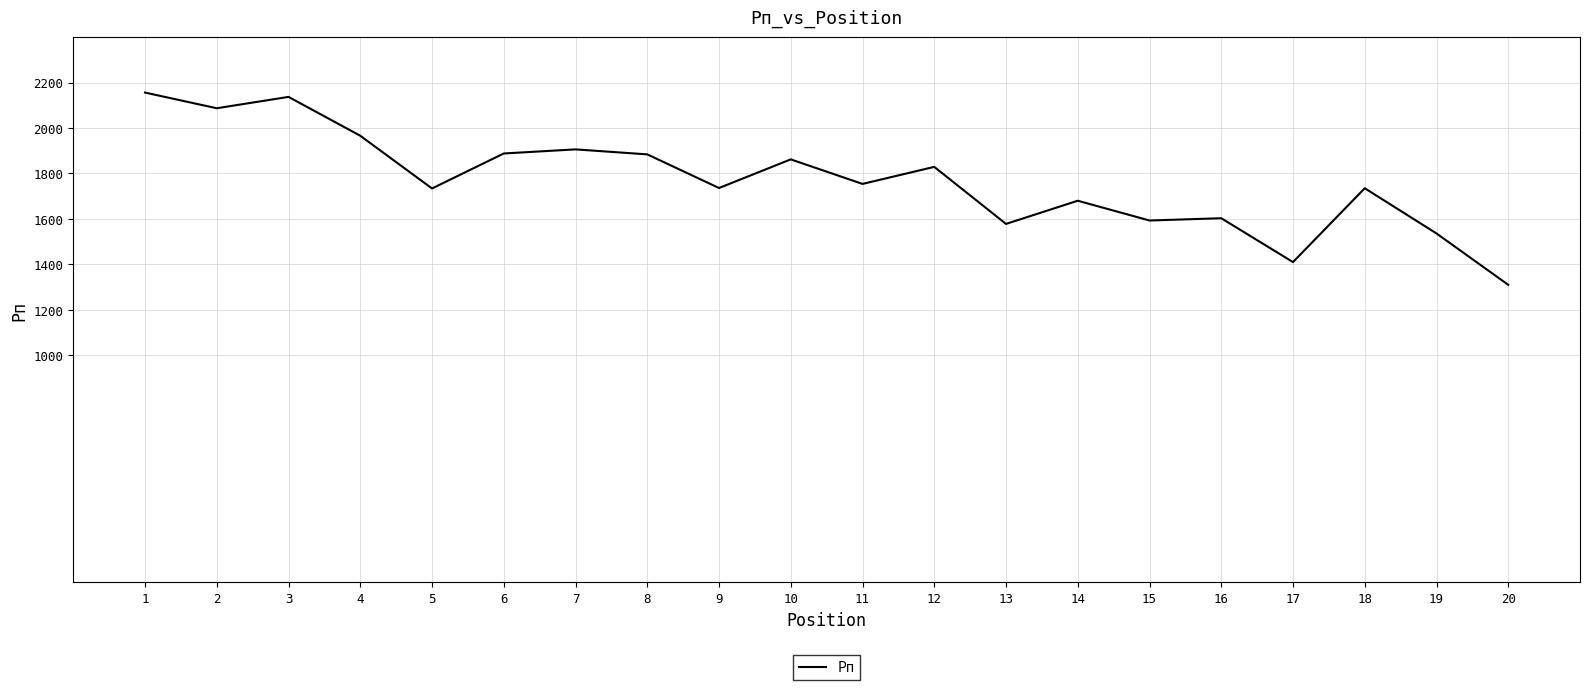

Is this an area chart (filled region under the line)?

No